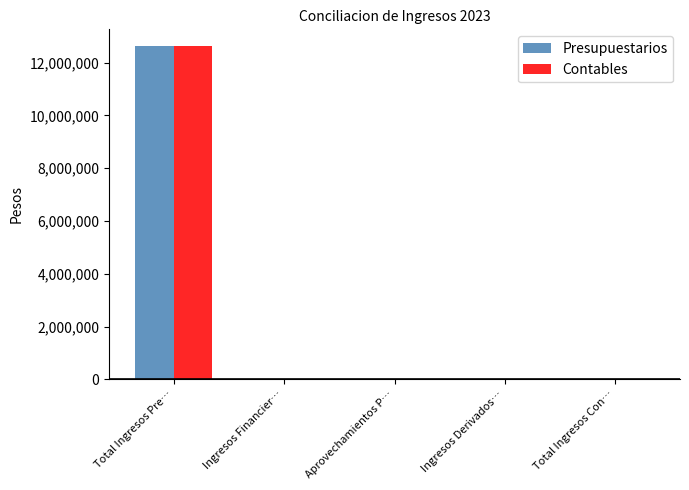

What is the sum of all Presupuestarios values?

12627418